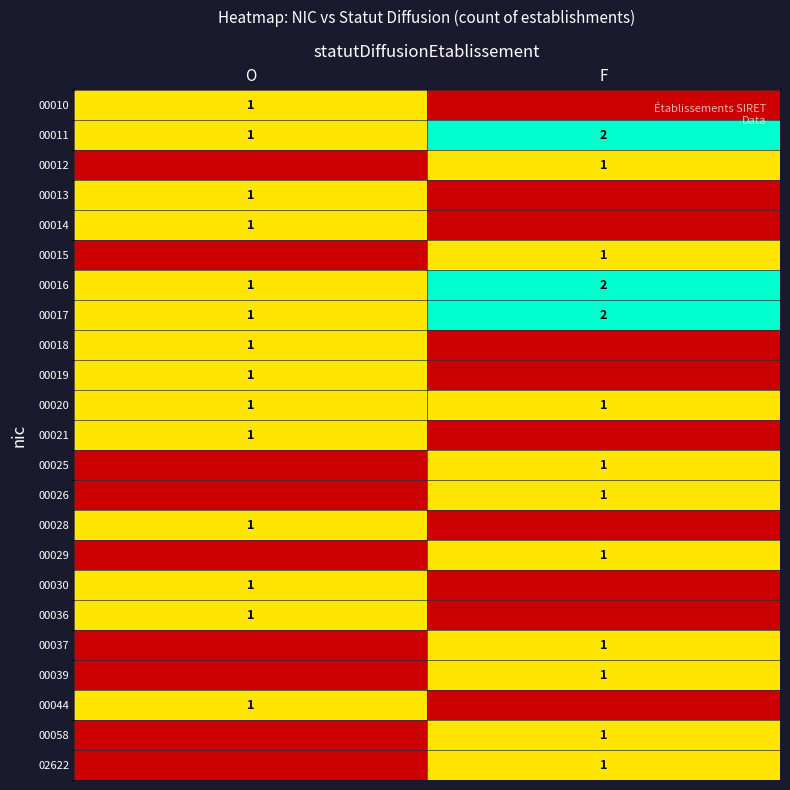

What is the sum of the 00017 values at O and F?

3